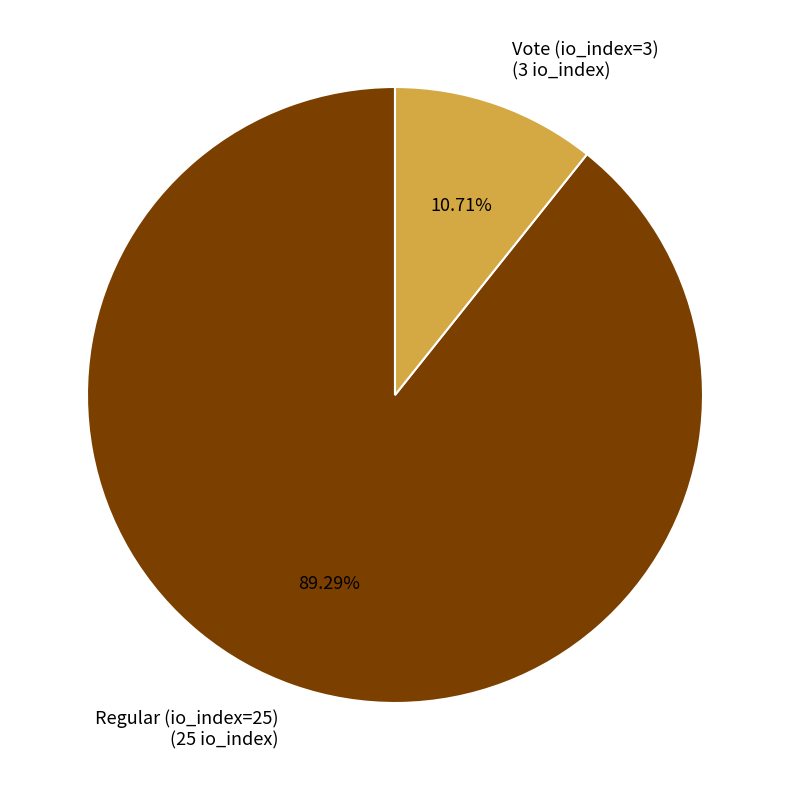

To the nearest percent, what is the average slice percentage?

50%